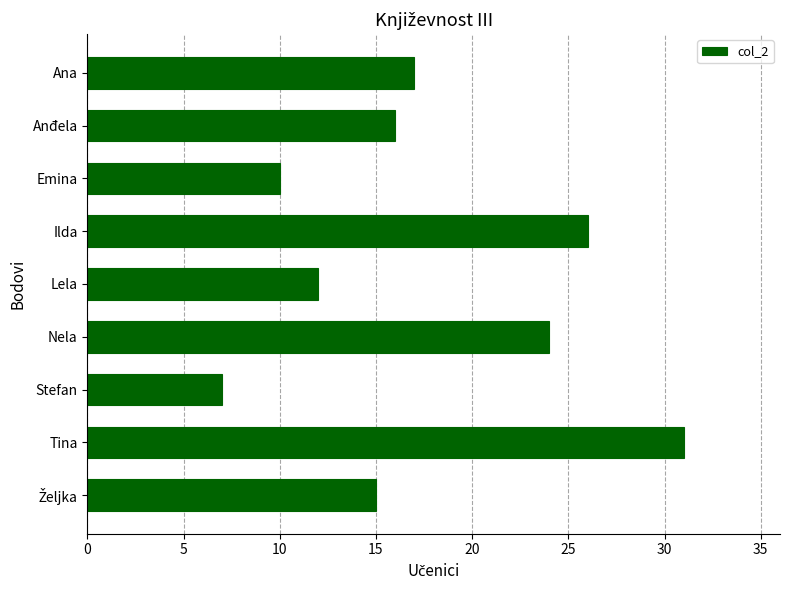

Reading top to bottom, what are all the values shown in this chart?

17	16	10	26	12	24	7	31	15